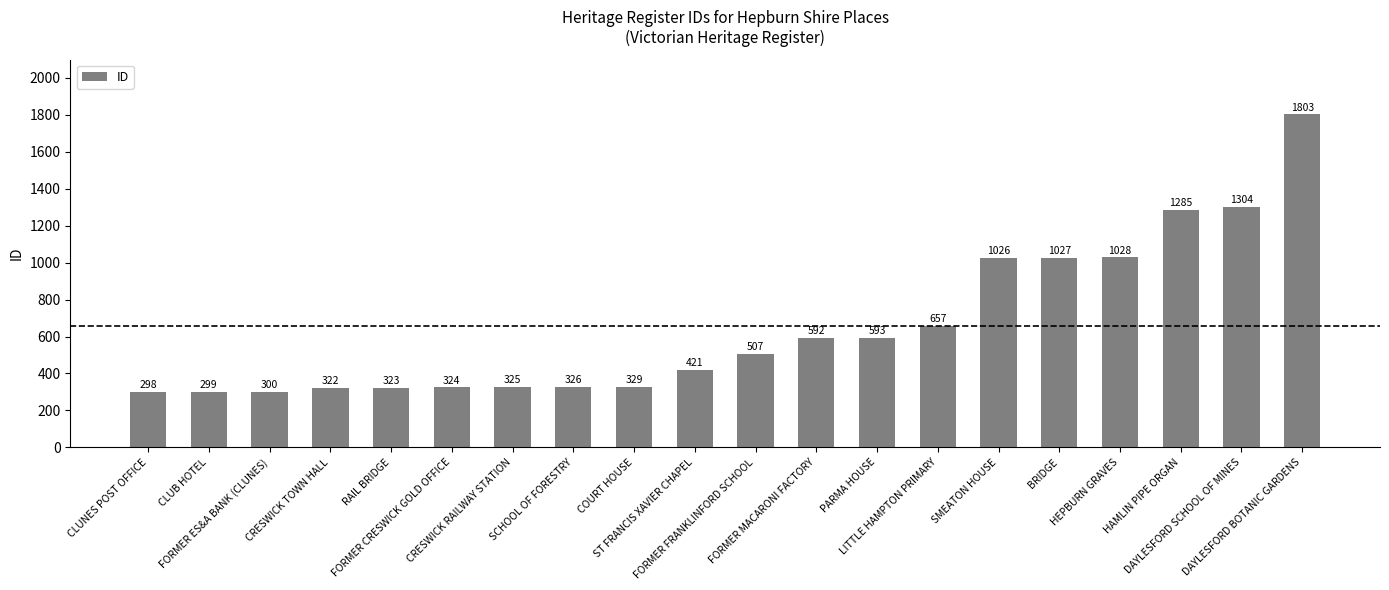

What is the change in value from SCHOOL OF FORESTRY to HEPBURN GRAVES?

+702